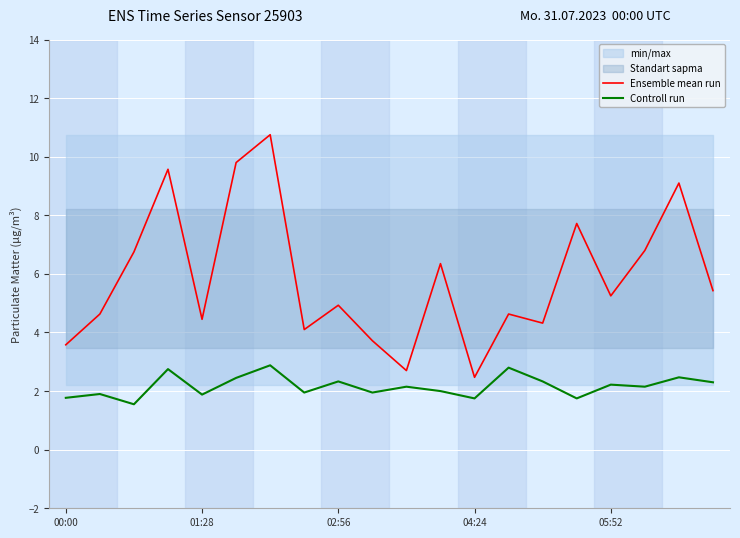

True or false: Ensemble mean run has a value of 8.1 at 02:56.

False